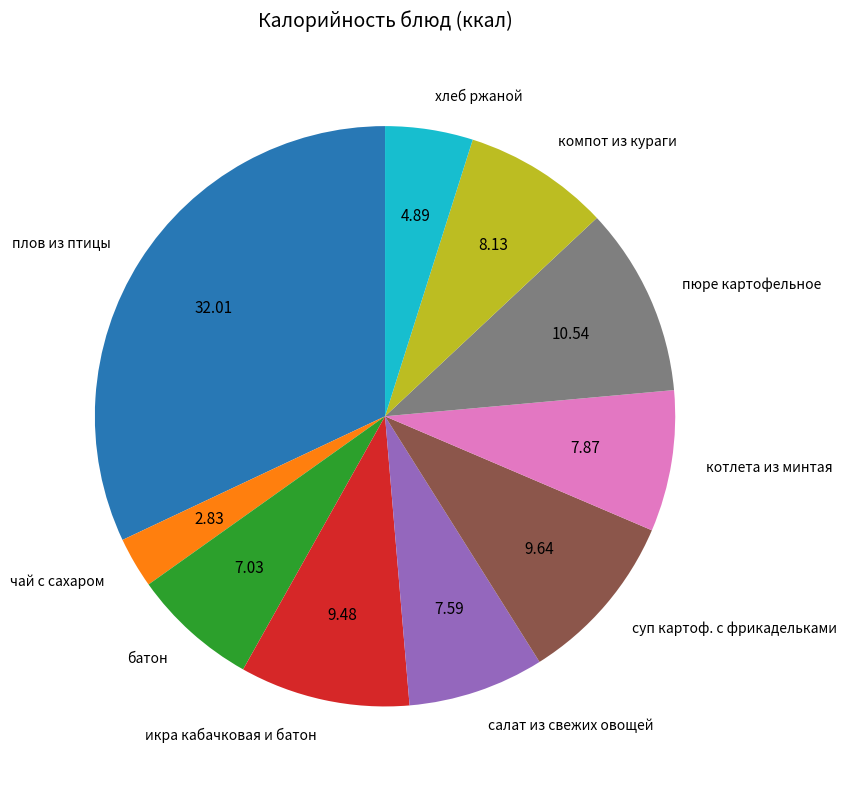

Does котлета из минтая account for over 50% of the chart?

No